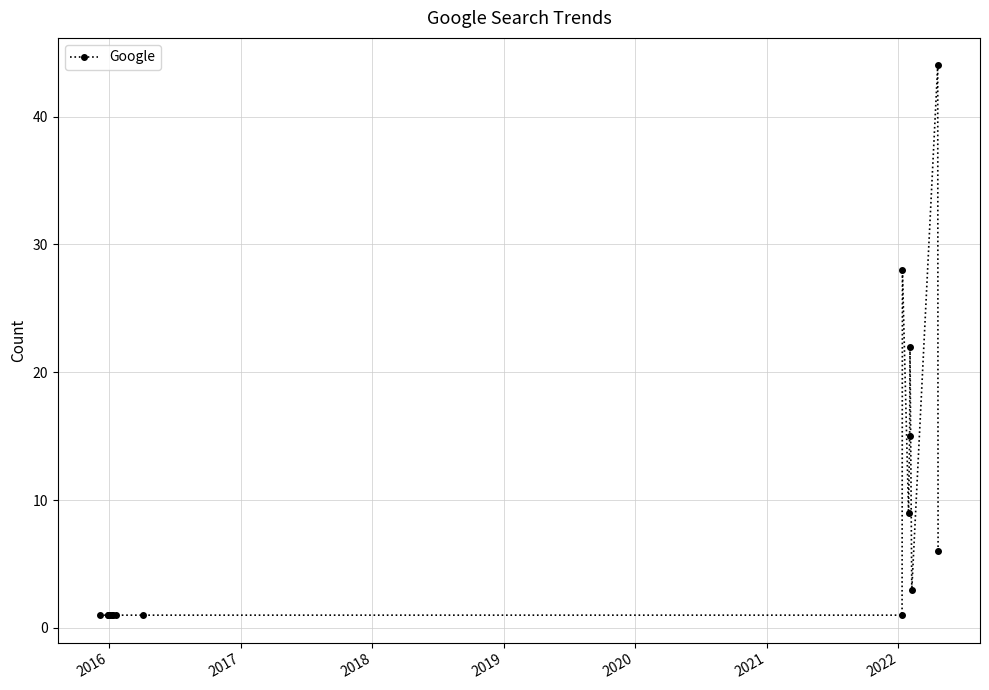

Count the number of categories in the chart.

16